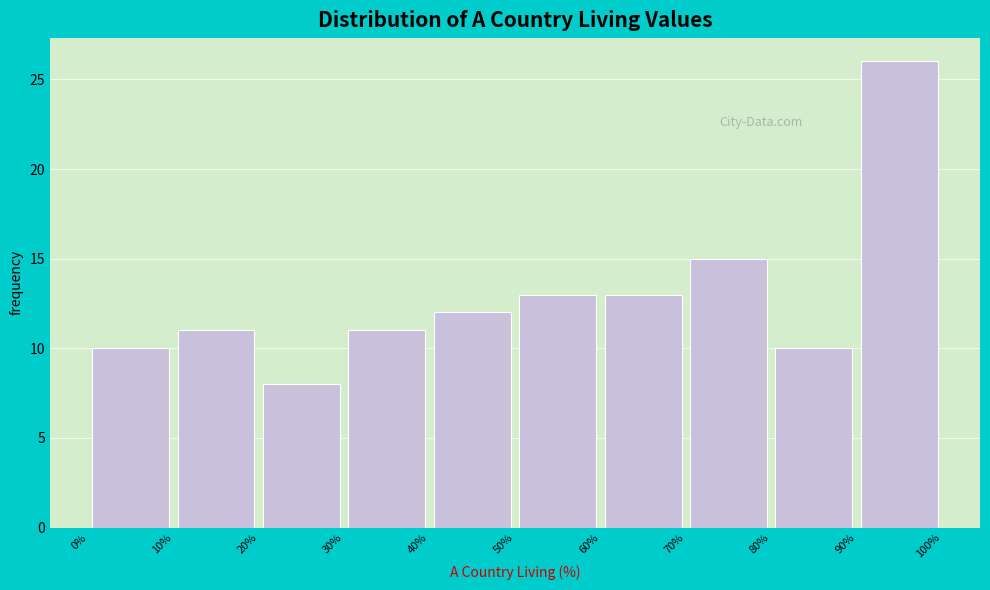

Reading left to right, list every bar in this chart as the range it spans on the x-axis followed by its height. The values are not printed on the chart, so give them approximately, as read against the axis.

0% to 10%: 10
10% to 20%: 11
20% to 30%: 8
30% to 40%: 11
40% to 50%: 12
50% to 60%: 13
60% to 70%: 13
70% to 80%: 15
80% to 90%: 10
90% to 100%: 26